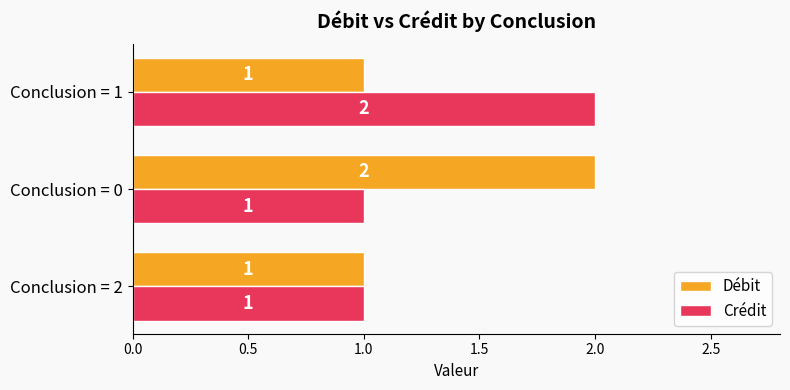

What is the sum of all Débit values?

4